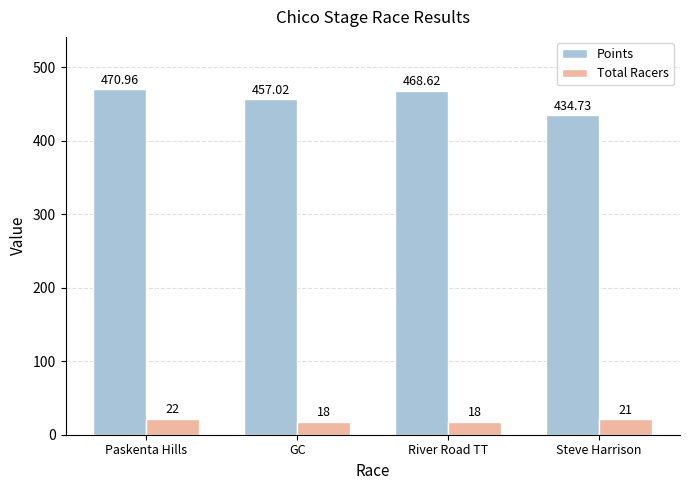

At which label does Total Racers first exceed 21?

Paskenta Hills